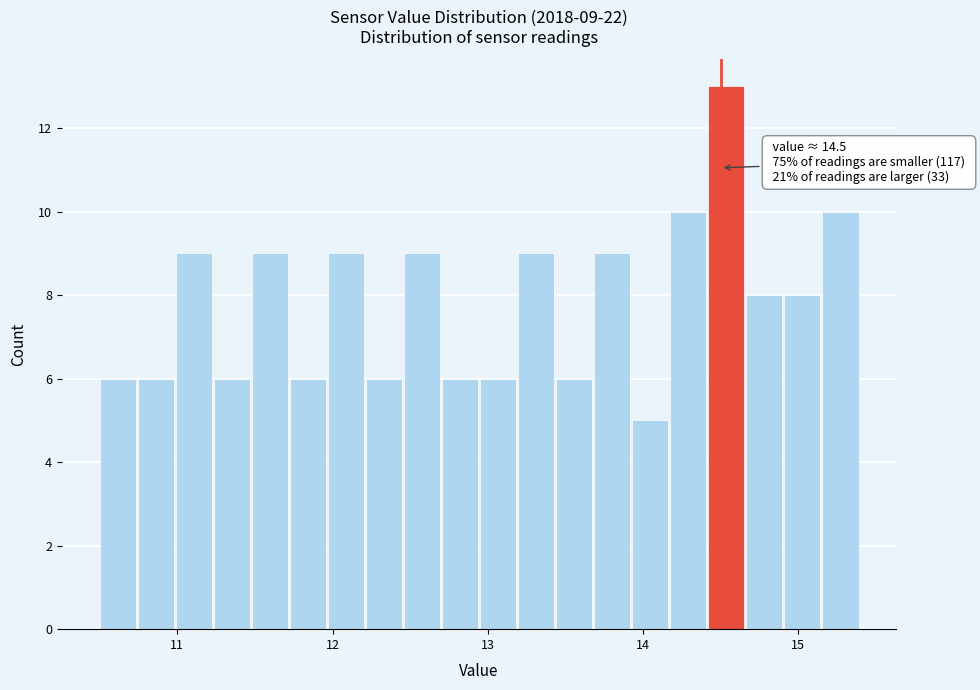

Around what value on the x-axis is the tallest bar? Give the approximate position of its centre, as read against the axis.

14.5